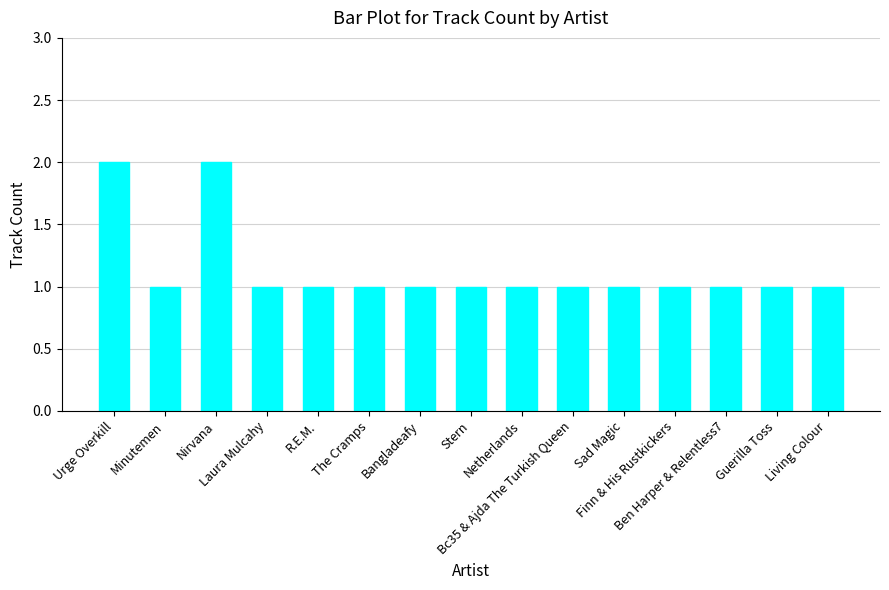

The value at Nirvana is 2. True or false?

True